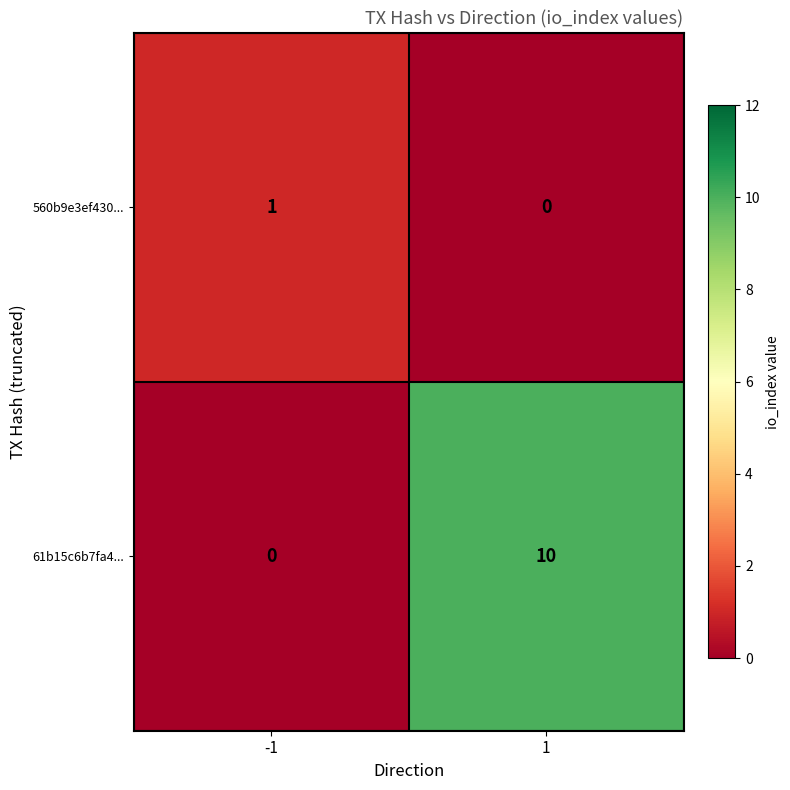

At 1, list the series in order from largest to smallest.

61b15c6b7fa4..., 560b9e3ef430...